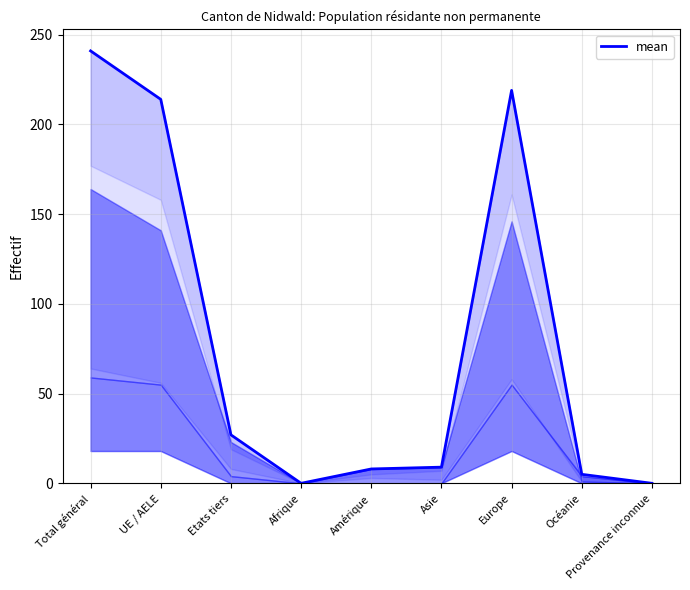

At which category does the data reach its first local valley?

Afrique